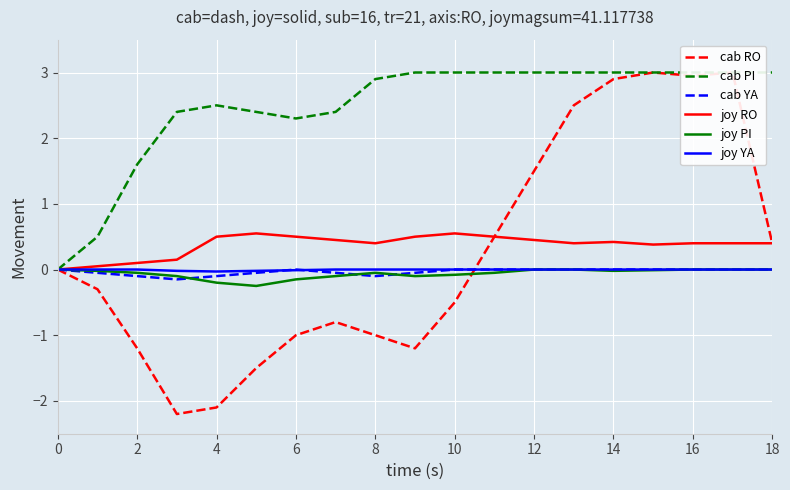

Which series has the largest total across all categories?

cab PI